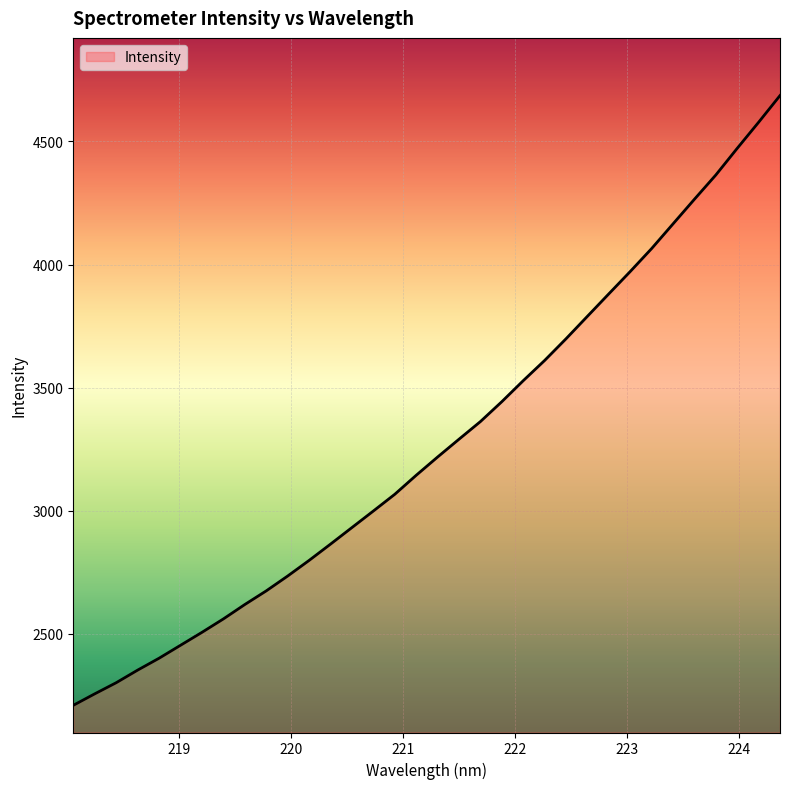

What is the difference between the maximum and minimum values?

2477.7